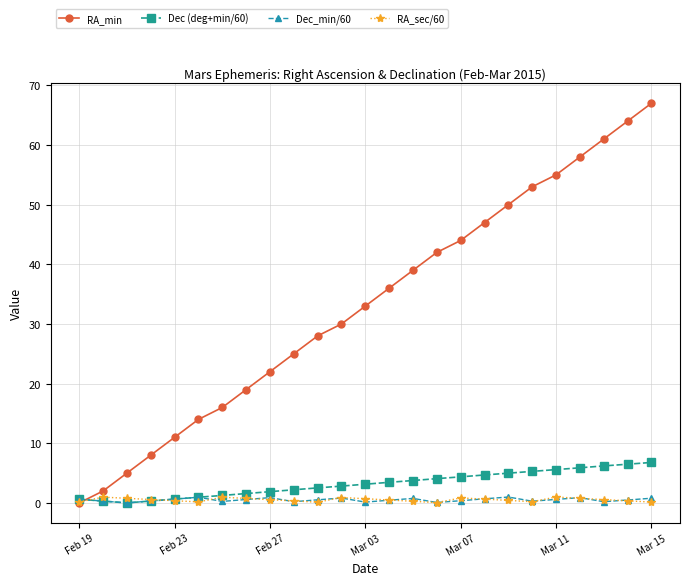

At how many categories does at least one series exceed 26?

15